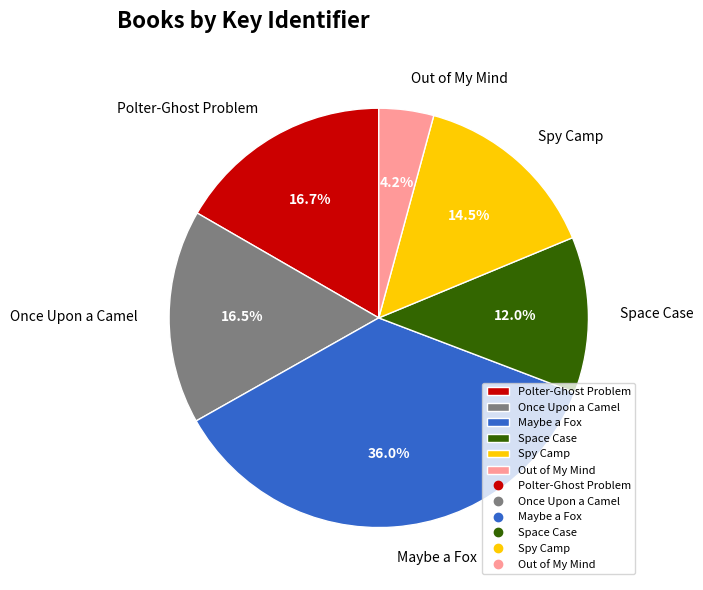

To the nearest percent, what is the combined percentage of Out of My Mind and Polter-Ghost Problem?

21%